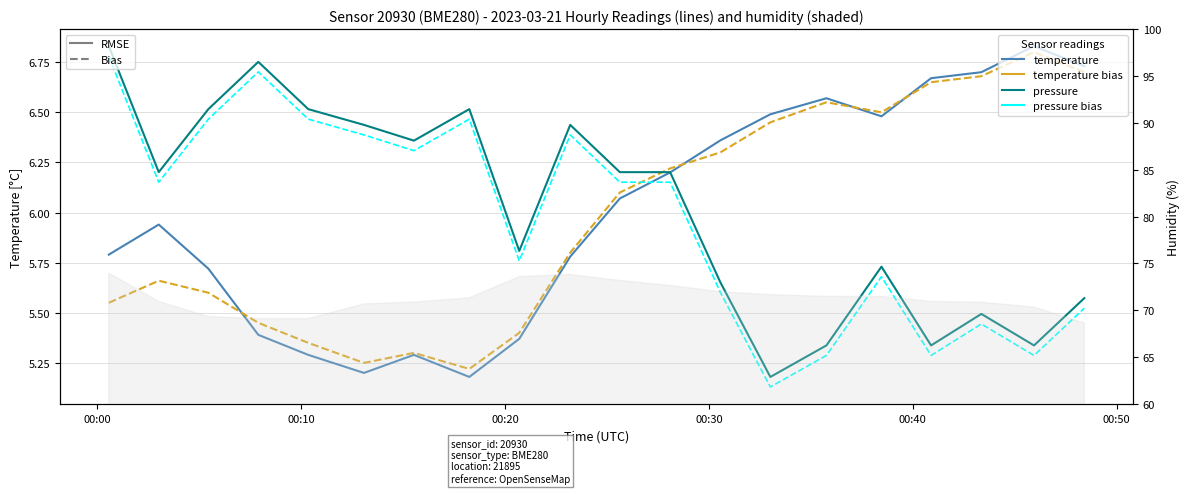

True or false: pressure (bias) has a value of 2.1 at 8.

False